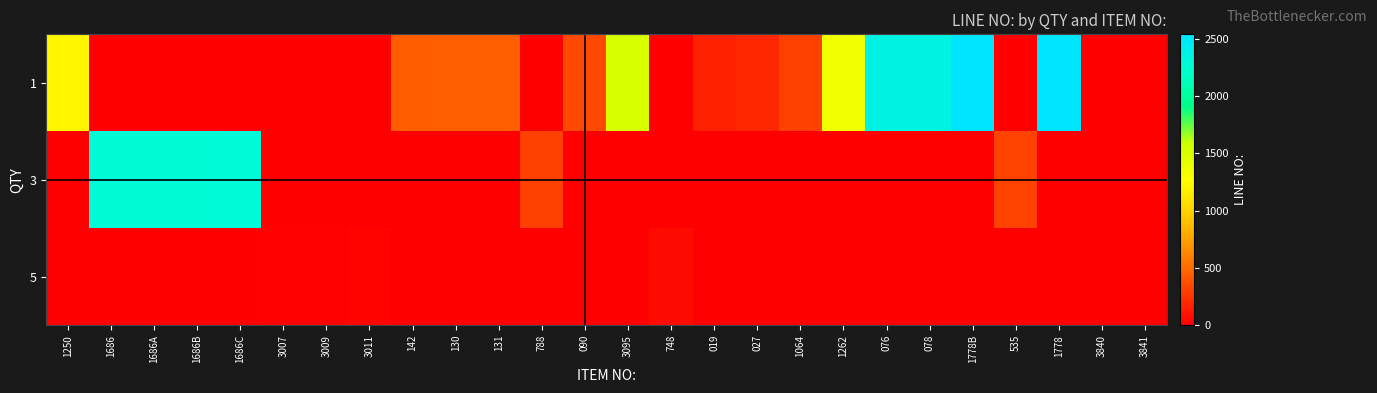

Reading right to left, what are all the values shown in this chart?

1: 3841=9.0	3840=9.0	1778=2538.0	535=0.0	1778B=2539.0	078=2359.0	076=2357.0	1262=1349.0	1064=298.0	027=179.0	019=155.0	748=0.0	3095=1514.0	090=342.0	788=0.0	131=455.0	130=453.0	142=445.0	3011=0.0	3009=0.0	3007=0.0	1686C=0.0	1686B=0.0	1686A=0.0	1686=0.0	1250=1216.0
3: 3841=0.0	3840=0.0	1778=0.0	535=308.0	1778B=0.0	078=0.0	076=0.0	1262=0.0	1064=0.0	027=0.0	019=0.0	748=0.0	3095=0.0	090=0.0	788=302.0	131=0.0	130=0.0	142=0.0	3011=0.0	3009=0.0	3007=0.0	1686C=2282.0	1686B=2281.0	1686A=2280.0	1686=2279.0	1250=0.0
5: 3841=0.0	3840=0.0	1778=0.0	535=0.0	1778B=0.0	078=0.0	076=0.0	1262=0.0	1064=0.0	027=0.0	019=0.0	748=50.0	3095=0.0	090=0.0	788=0.0	131=0.0	130=0.0	142=0.0	3011=21.0	3009=19.0	3007=17.0	1686C=0.0	1686B=0.0	1686A=0.0	1686=0.0	1250=0.0